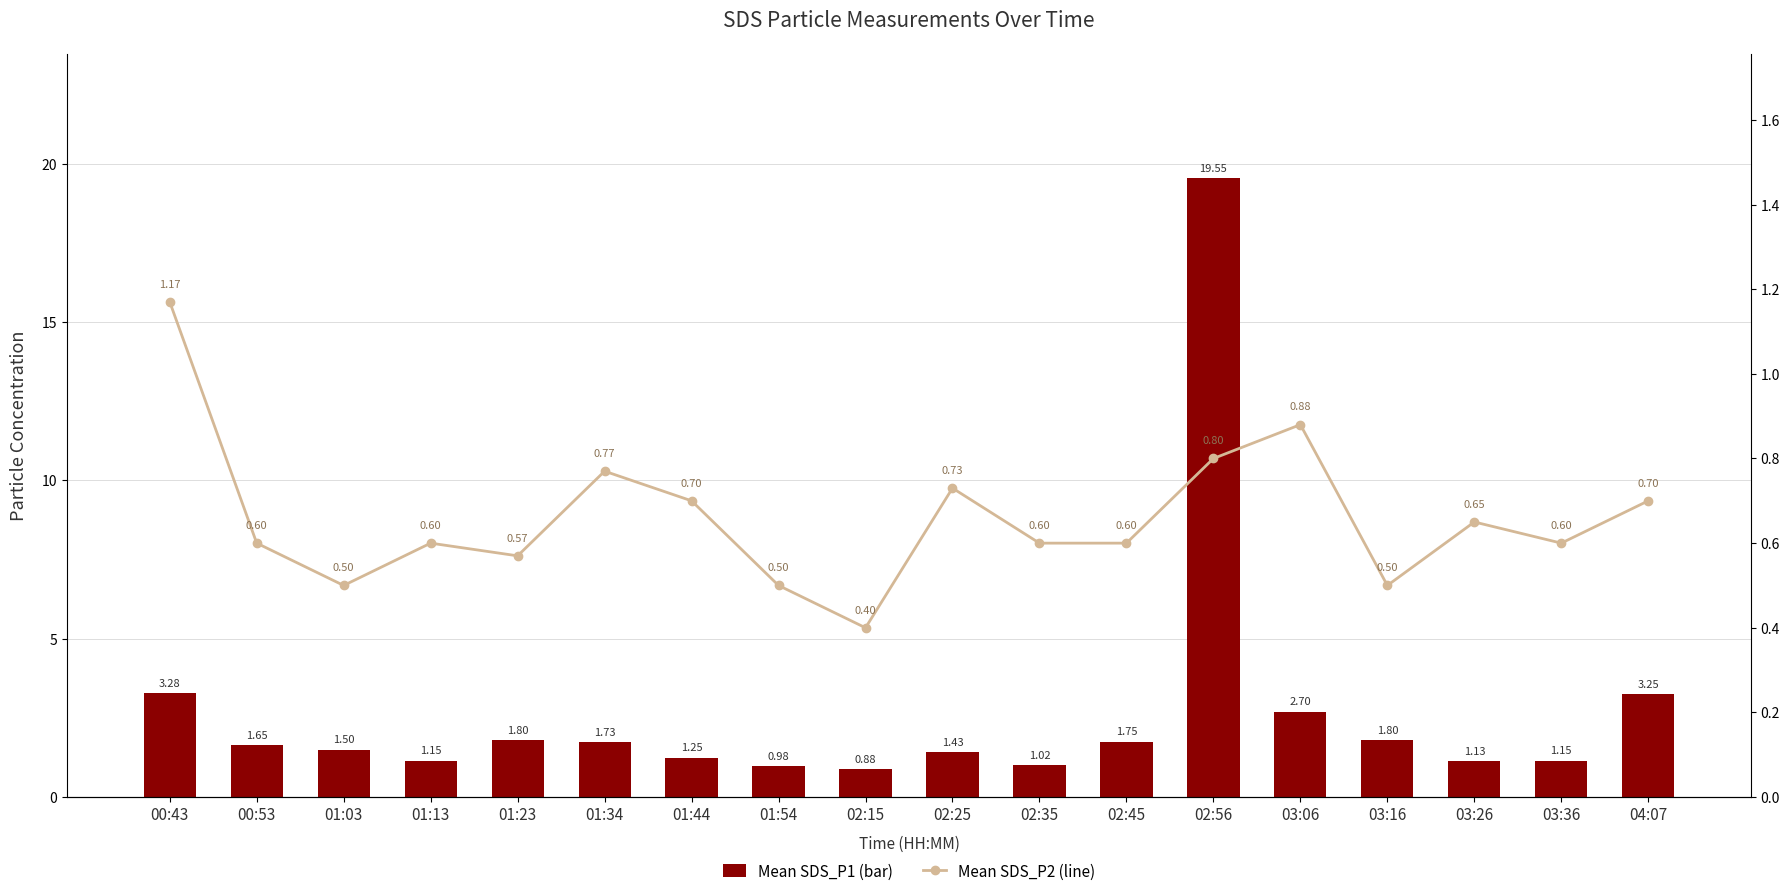

What is the difference between the Mean SDS_P2 (line) values at 02:56 and 01:54?

0.3